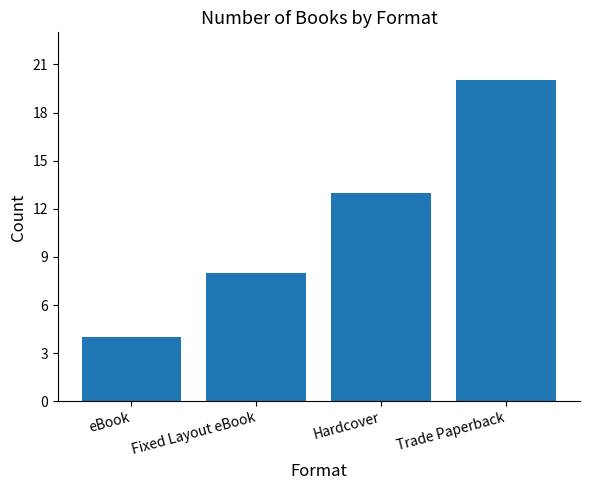

Which label corresponds to the smallest value in the chart?

eBook